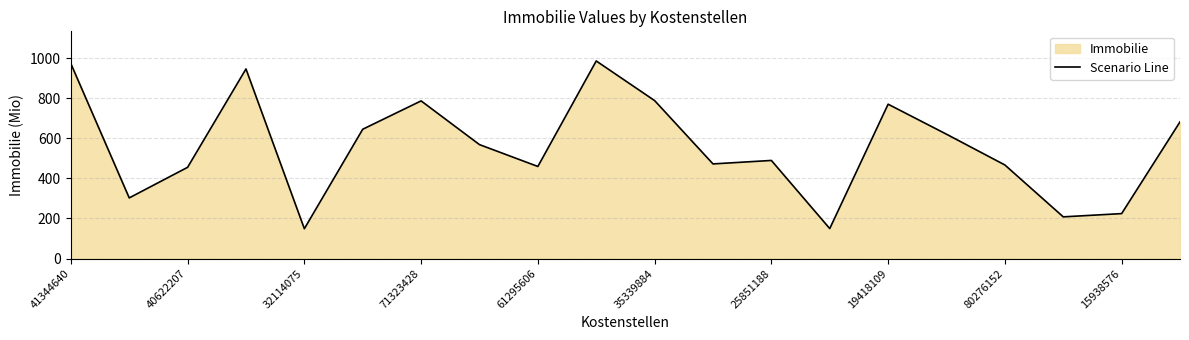

Which has a higher value, 15938576 or 80276152?

80276152